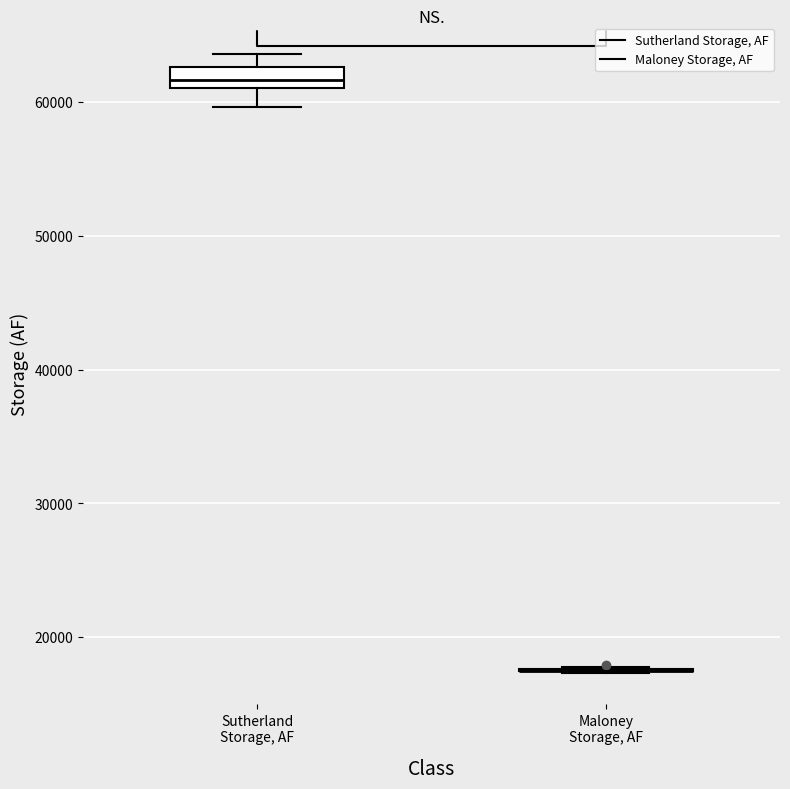

Where is the lower edge of the box for Sutherland Storage, AF on the y-axis? The values are not printed on the chart, so give them approximately, as read against the axis.

61000